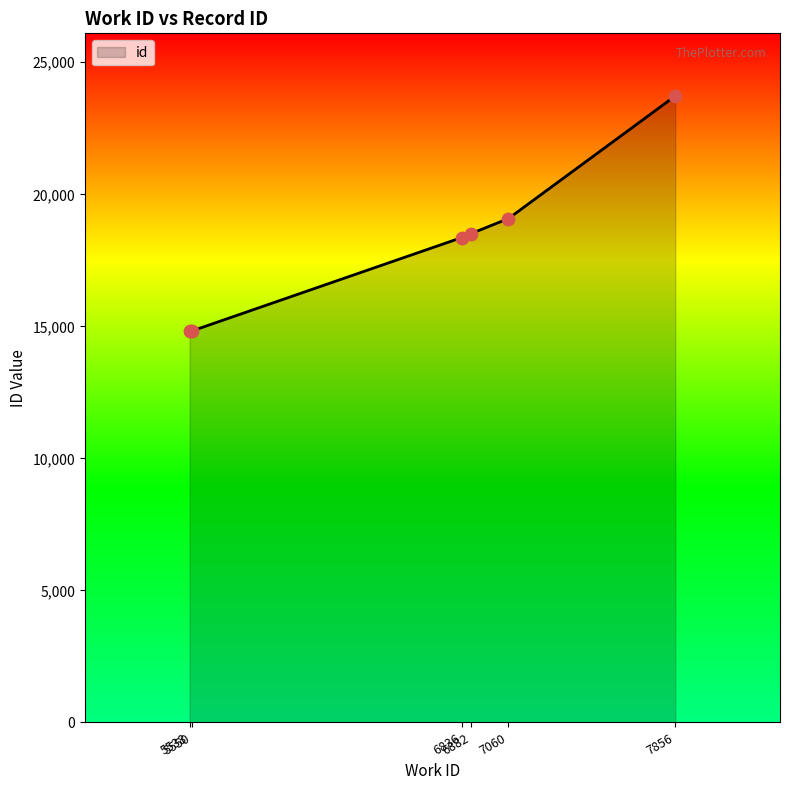

Which has a higher value, 5538 or 7856?

7856